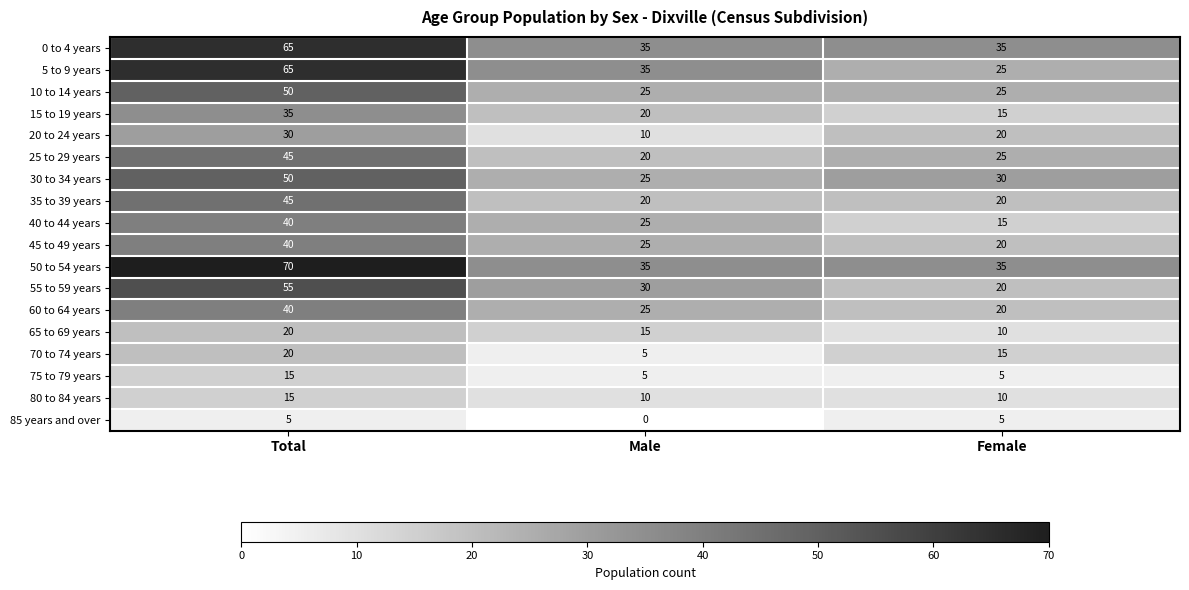

What is the spread (max minus min) of values at Female?

30